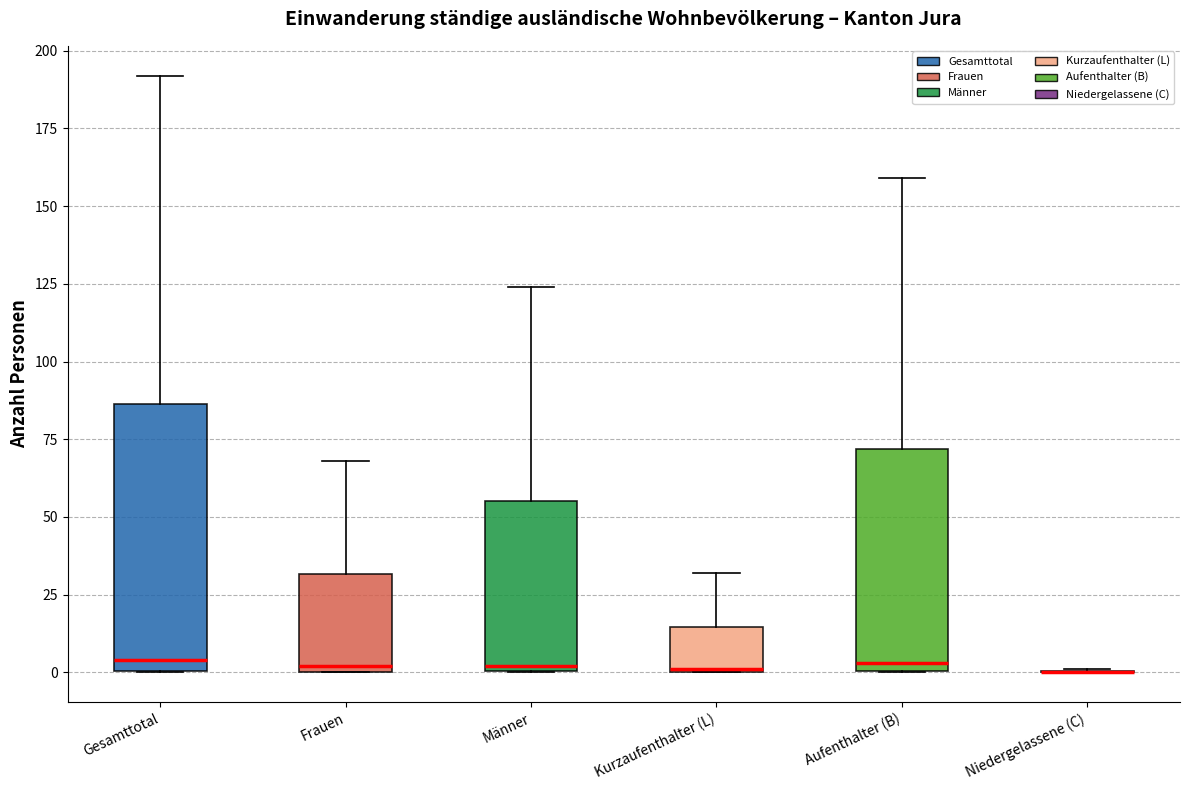

Which box is the tallest, from its lower edge to its upper edge?

Gesamttotal